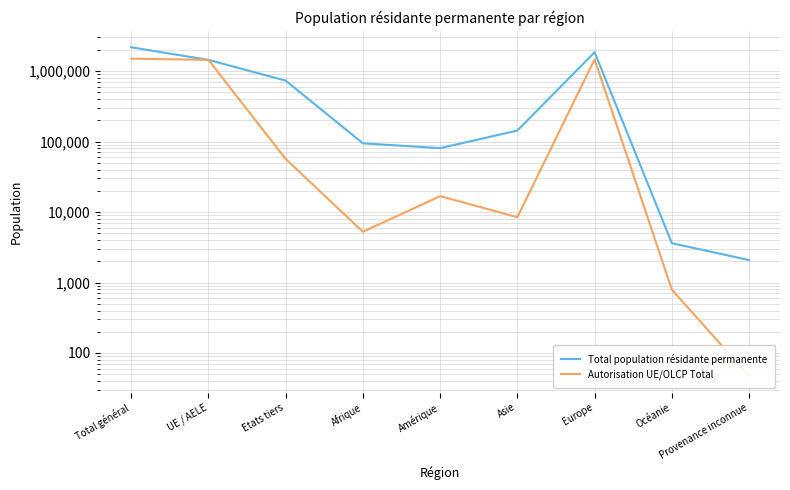

What is the smallest value displayed?

47